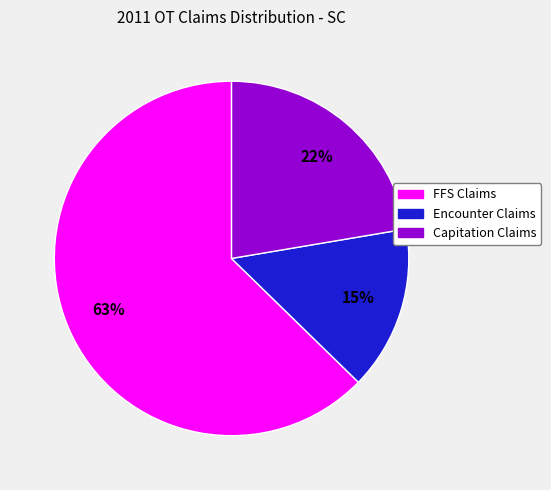

To the nearest percent, what is the difference between the largest and smallest slice percentages?

48%